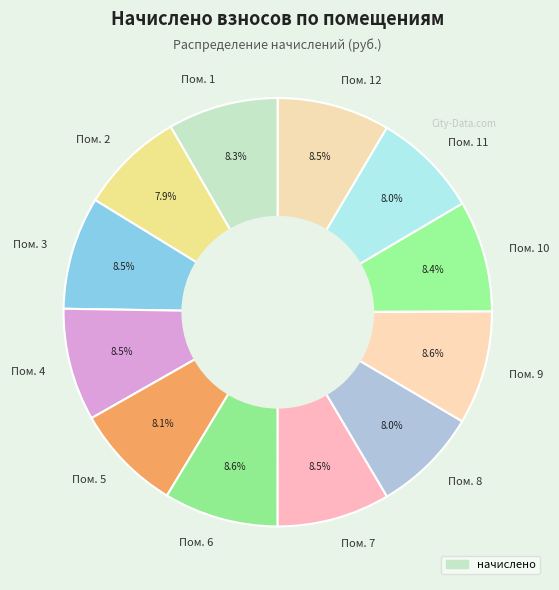

What portion of the pie excludes Пом. 8?

92.0%